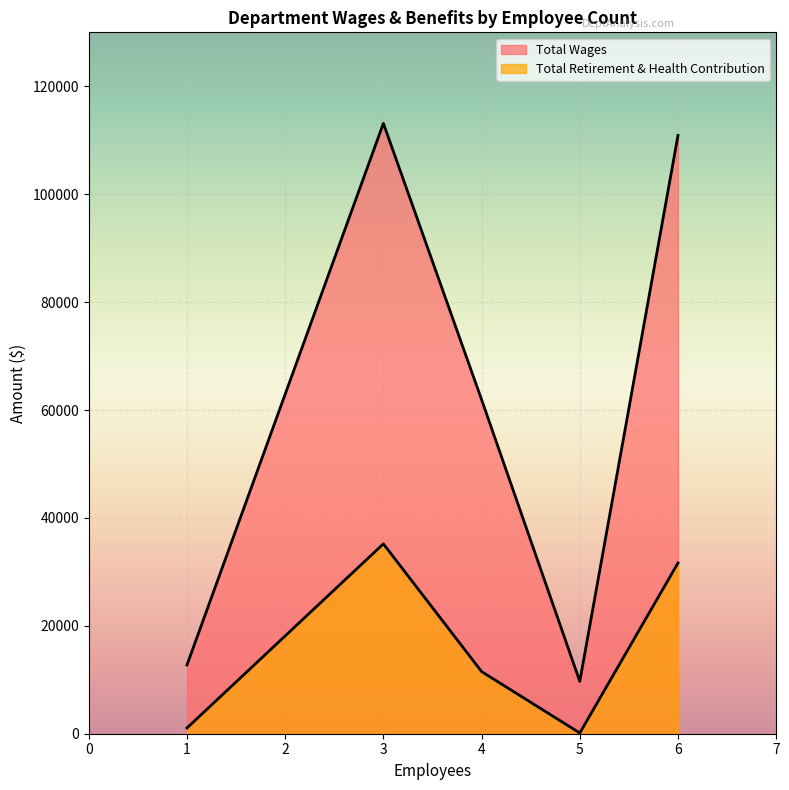

What is the highest value of the Total Retirement & Health Contribution series?

35192